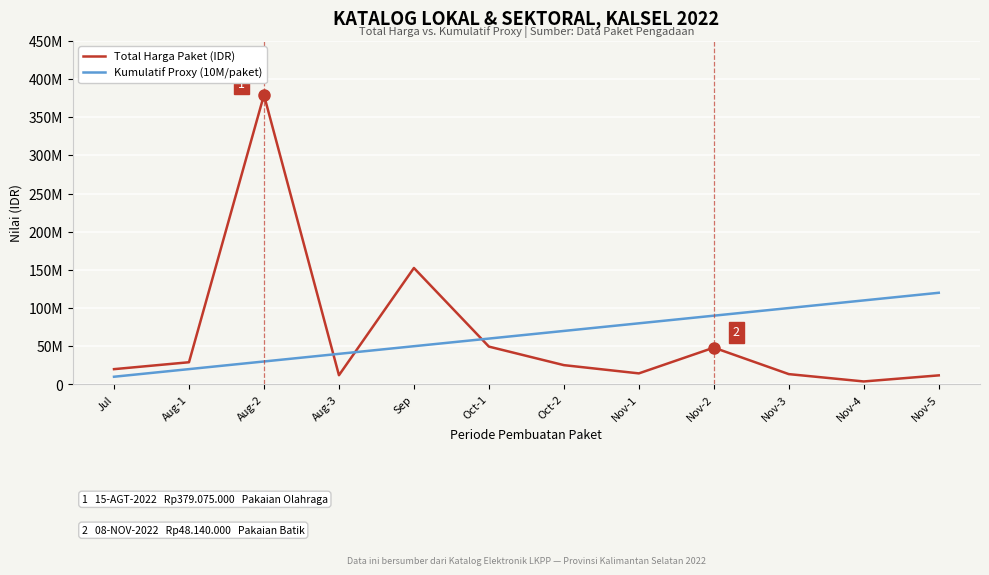

Which series has the widest spread of values?

Total Harga Paket (IDR)